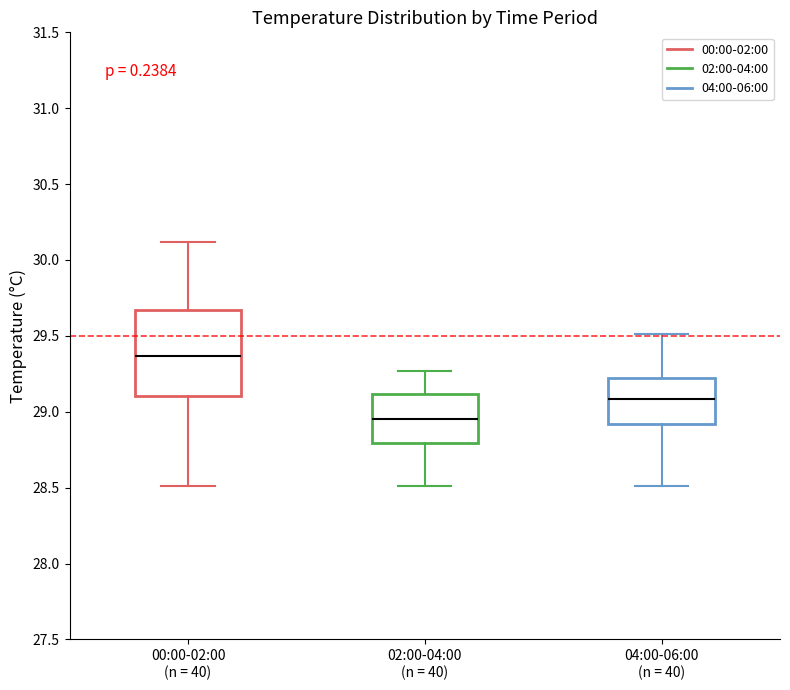

Where does the upper whisker of the box for 00:00-02:00 (n = 40) end on the y-axis? The values are not printed on the chart, so give them approximately, as read against the axis.

30.10